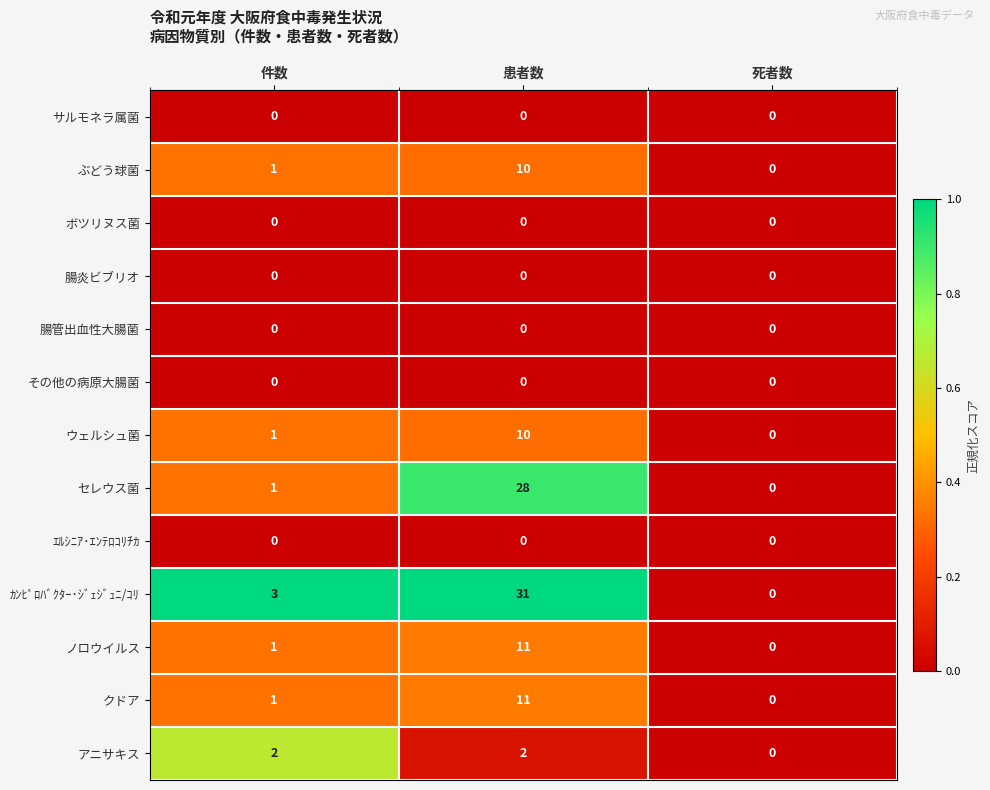

The value of ｶﾝﾋﾟﾛﾊﾞｸﾀｰ･ｼﾞｪｼﾞｭﾆ/ｺﾘ at 件数 is 2. True or false?

False